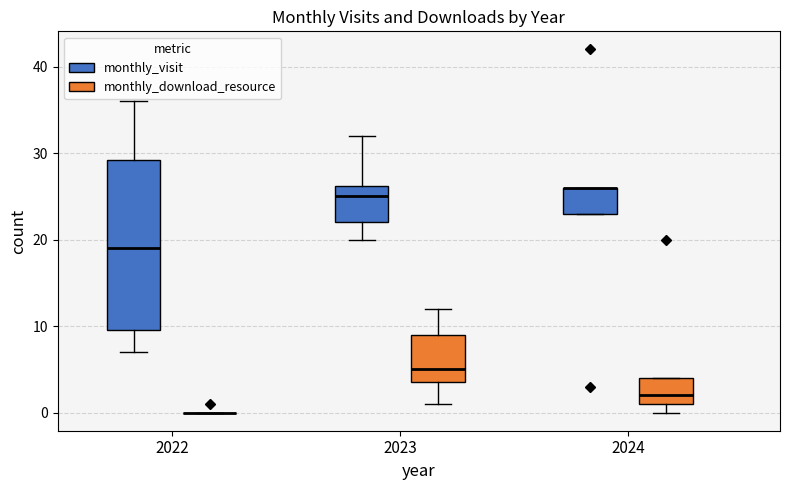

Which box is the tallest, from its lower edge to its upper edge?

2022 (monthly_visit)